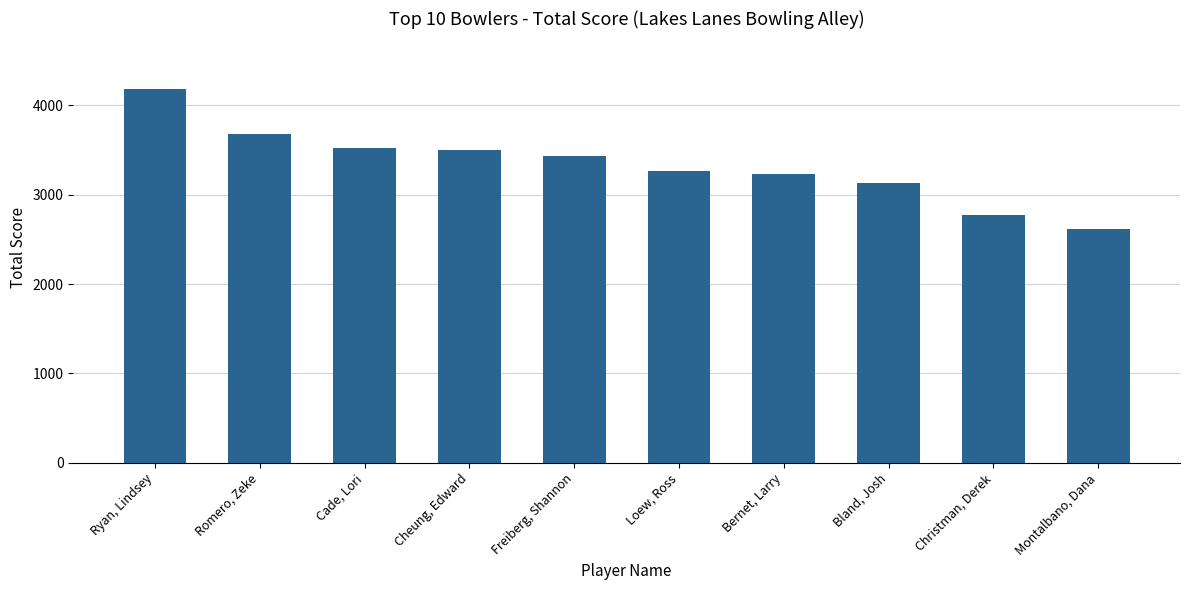

Is it true that the value at Bernet, Larry is 3225?

True